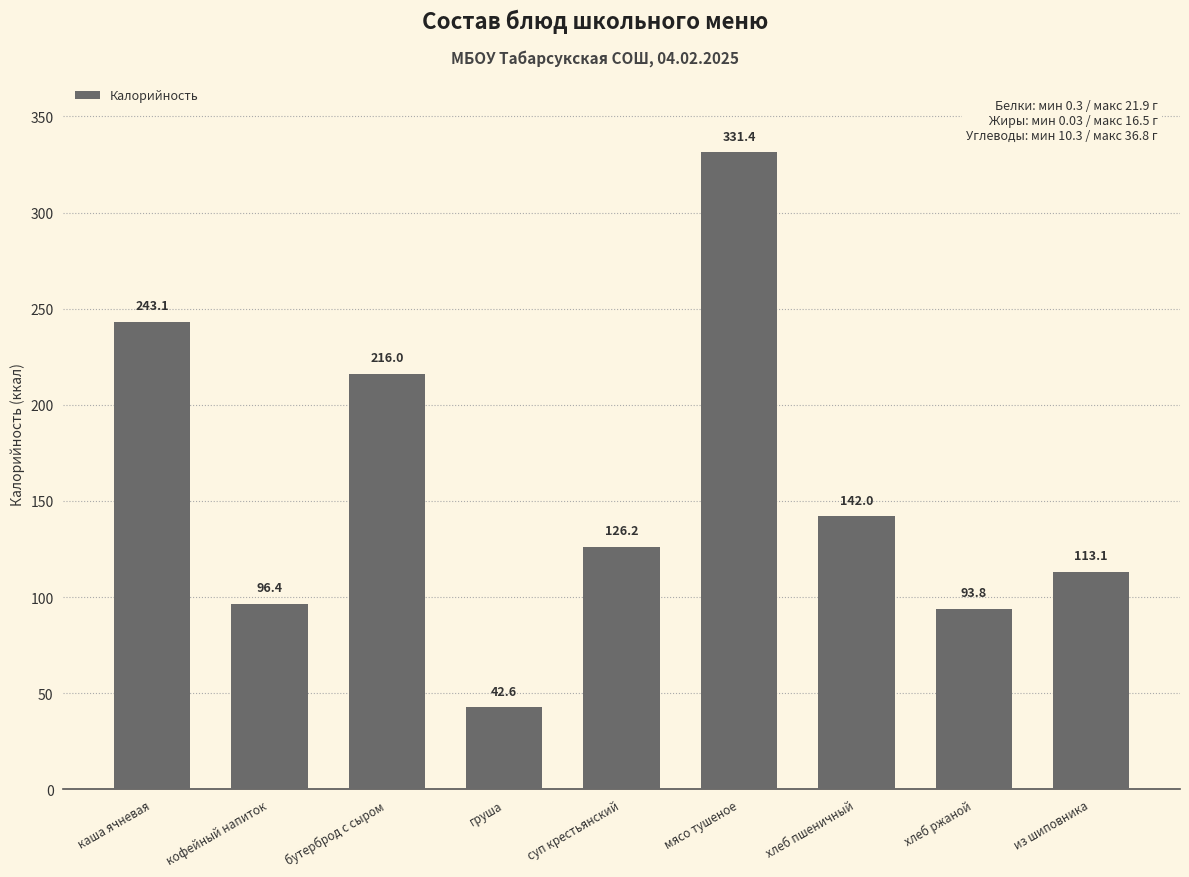

Count the number of categories in the chart.

9